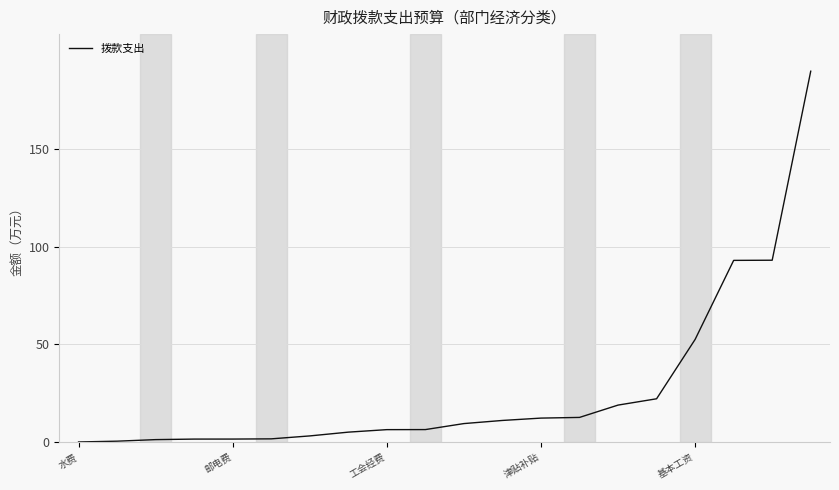

What is the smallest value displayed?

0.1